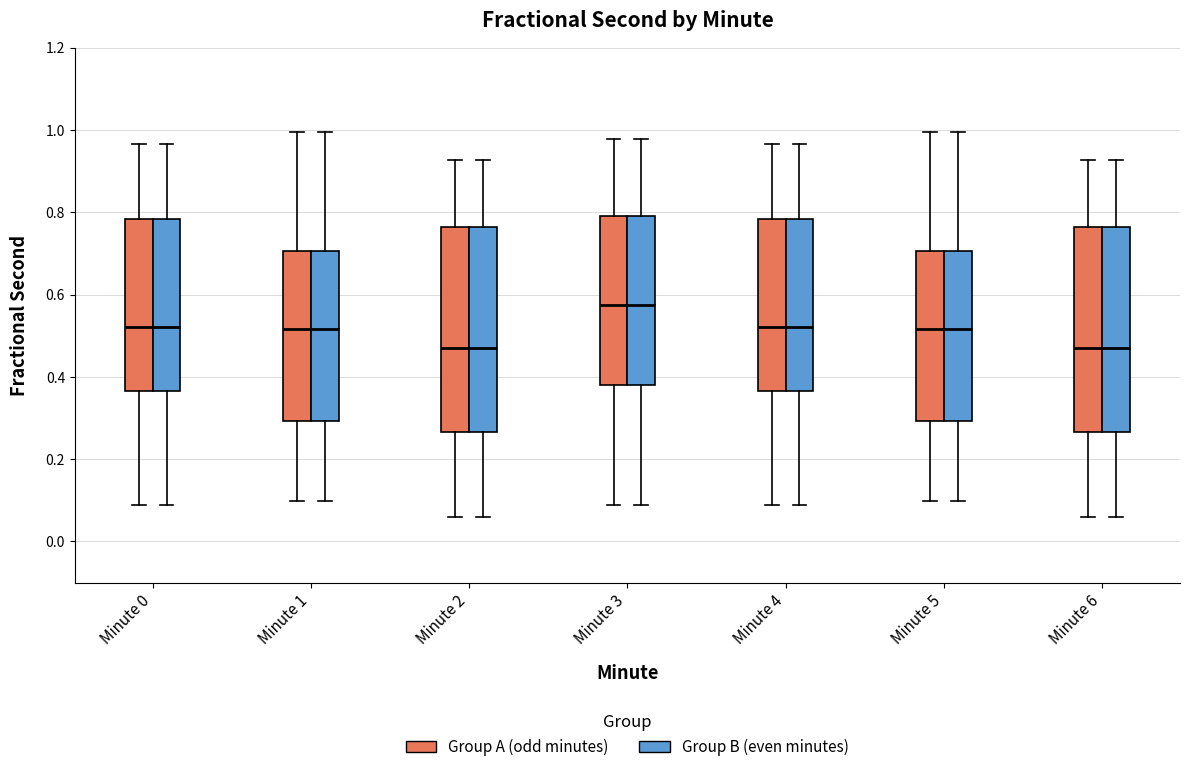

Reading left to right, read every box against the y-axis: the position of its median line, the range the box covers, and the ends of its whiskers. The values are not printed on the chart, so give them approximately, as read against the axis.

Minute 0 (Group A (odd minutes)): median 0.52, box 0.36 to 0.78, whiskers 0.08 to 0.96
Minute 0 (Group B (even minutes)): median 0.52, box 0.36 to 0.78, whiskers 0.08 to 0.96
Minute 1 (Group A (odd minutes)): median 0.52, box 0.30 to 0.70, whiskers 0.10 to 1.00
Minute 1 (Group B (even minutes)): median 0.52, box 0.30 to 0.70, whiskers 0.10 to 1.00
Minute 2 (Group A (odd minutes)): median 0.46, box 0.26 to 0.76, whiskers 0.06 to 0.92
Minute 2 (Group B (even minutes)): median 0.46, box 0.26 to 0.76, whiskers 0.06 to 0.92
Minute 3 (Group A (odd minutes)): median 0.58, box 0.38 to 0.80, whiskers 0.08 to 0.98
Minute 3 (Group B (even minutes)): median 0.58, box 0.38 to 0.80, whiskers 0.08 to 0.98
Minute 4 (Group A (odd minutes)): median 0.52, box 0.36 to 0.78, whiskers 0.08 to 0.96
Minute 4 (Group B (even minutes)): median 0.52, box 0.36 to 0.78, whiskers 0.08 to 0.96
Minute 5 (Group A (odd minutes)): median 0.52, box 0.30 to 0.70, whiskers 0.10 to 1.00
Minute 5 (Group B (even minutes)): median 0.52, box 0.30 to 0.70, whiskers 0.10 to 1.00
Minute 6 (Group A (odd minutes)): median 0.46, box 0.26 to 0.76, whiskers 0.06 to 0.92
Minute 6 (Group B (even minutes)): median 0.46, box 0.26 to 0.76, whiskers 0.06 to 0.92